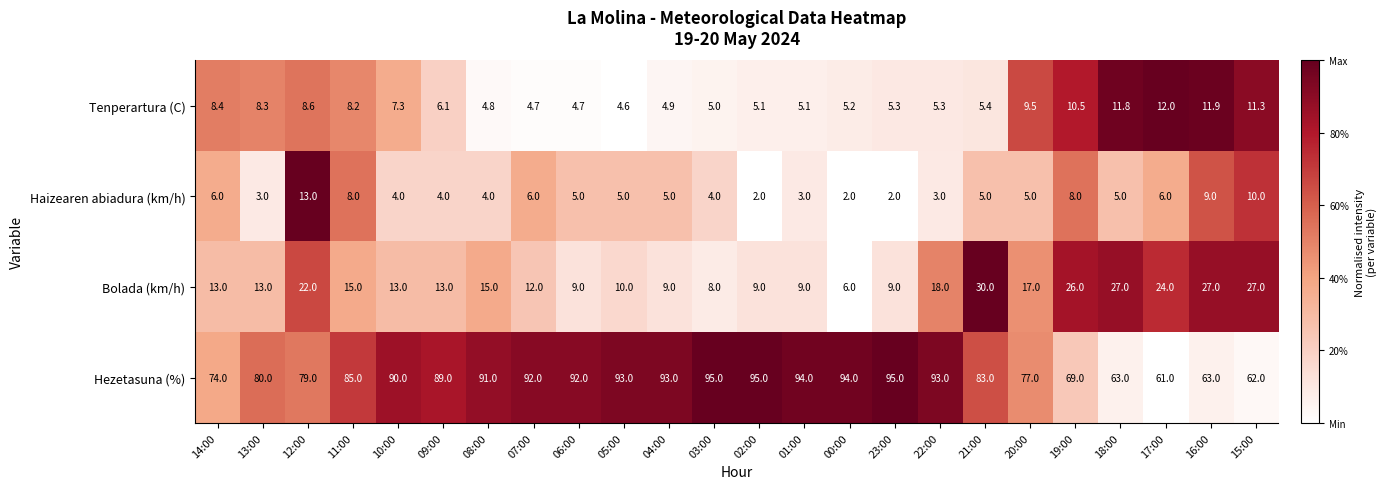

The value of Hezetasuna (%) at 02:00 is 95.0. True or false?

True